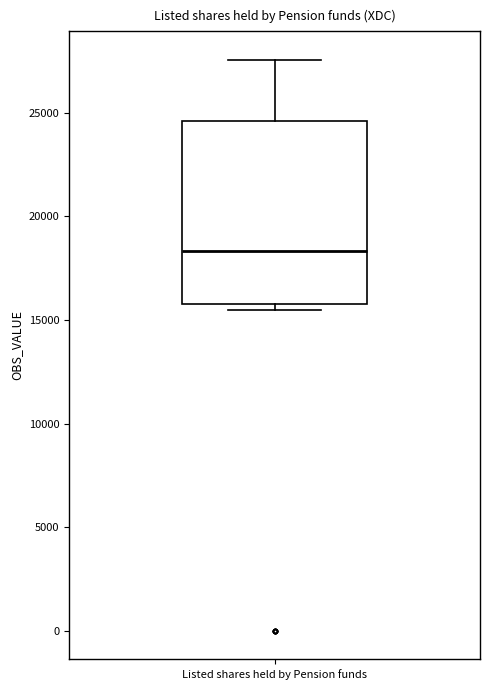

Where is the lower edge of the box for Listed shares held by Pension funds on the y-axis? The values are not printed on the chart, so give them approximately, as read against the axis.

16000